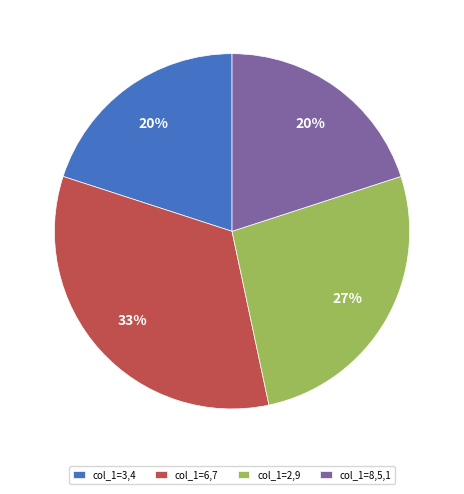

What is the ratio of the value at col_1=3,4 to the value at col_1=8,5,1?

1.0